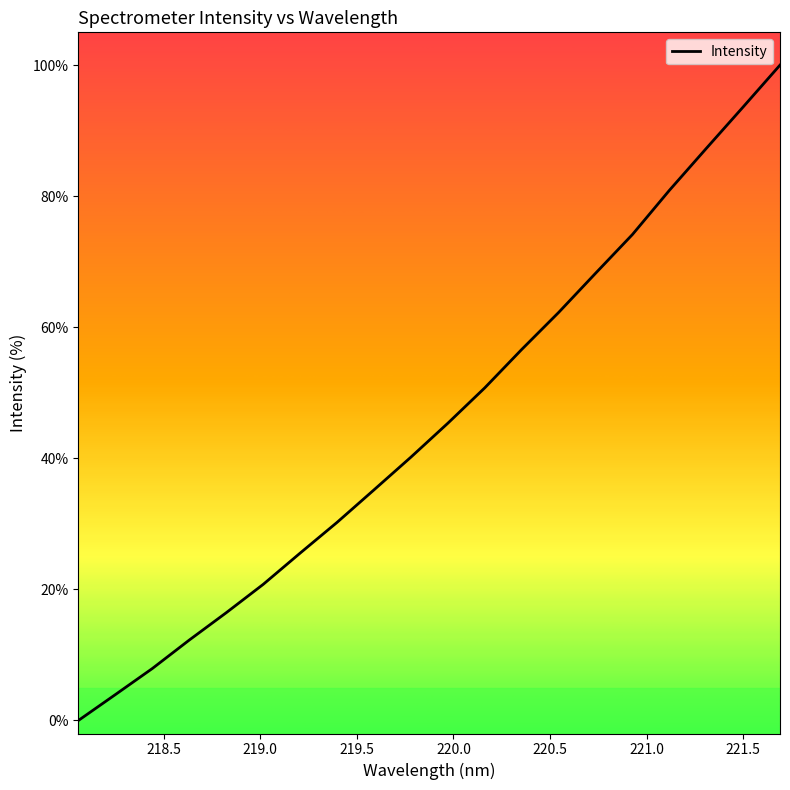

What is the maximum value shown in the chart?

100.0